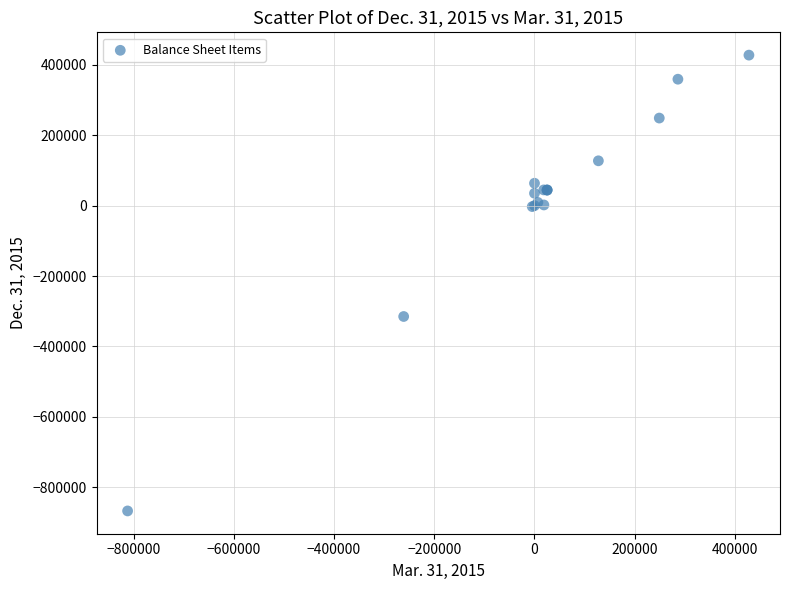

What Y value in the scatter plot is closest to -219924?

-315059